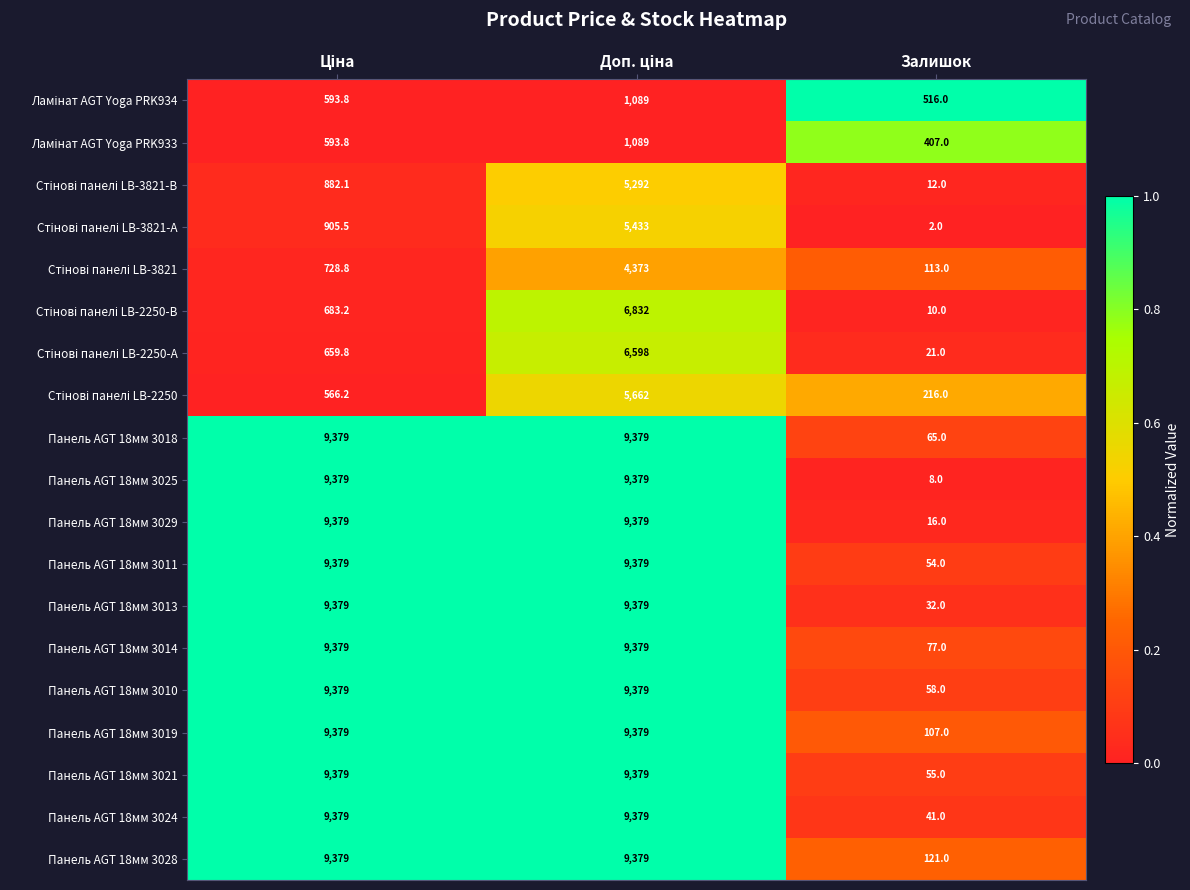

The Панель AGT 18мм 3014 series shows 77.0 at Залишок. True or false?

True